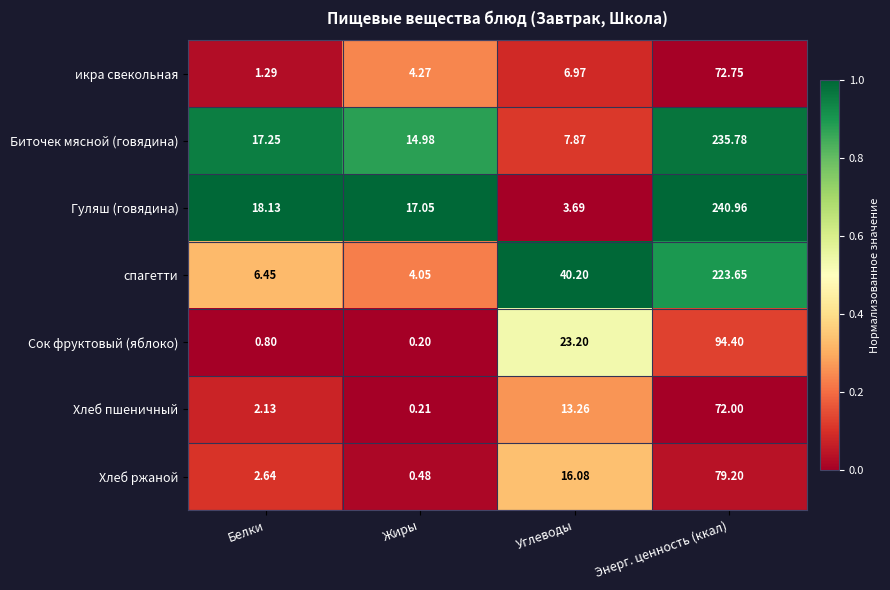

Which series has the largest total across all categories?

Гуляш (говядина)